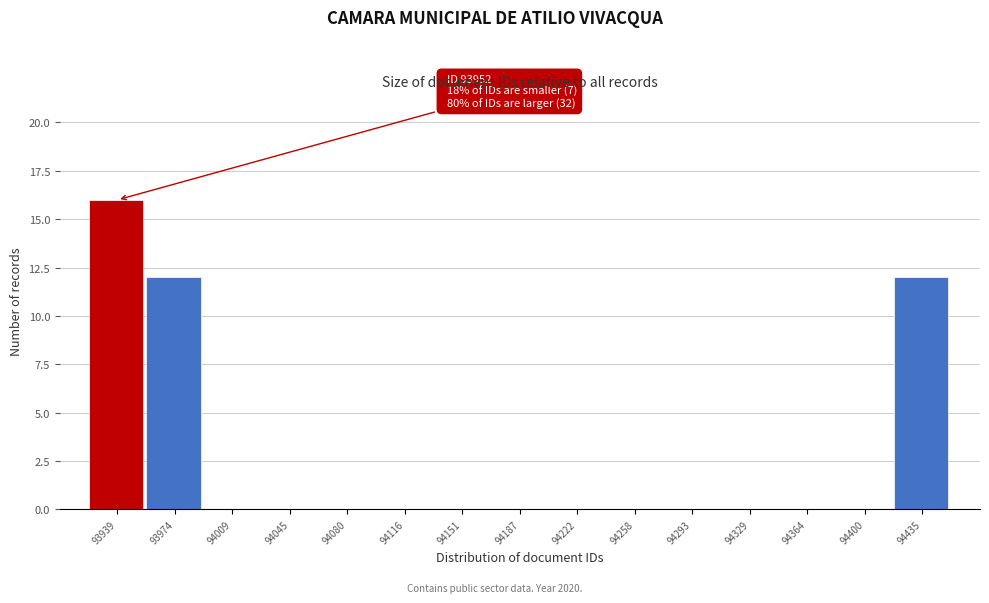

Reading right to left, transcribe all the data shown in this chart.

94435=12	94400=0	94364=0	94329=0	94293=0	94258=0	94222=0	94187=0	94151=0	94116=0	94080=0	94045=0	94009=0	93974=12	93939=16